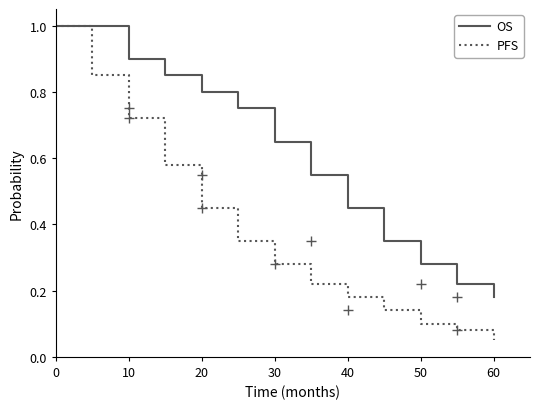

Which series has the widest spread of values?

PFS